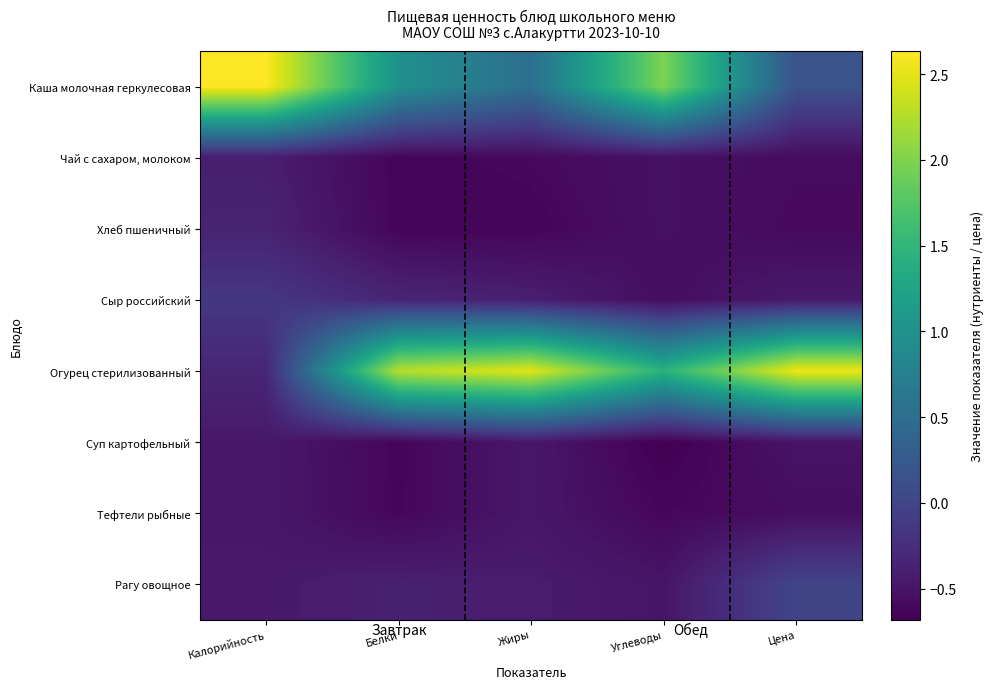

At how many categories does at least one series exceed 0?

5